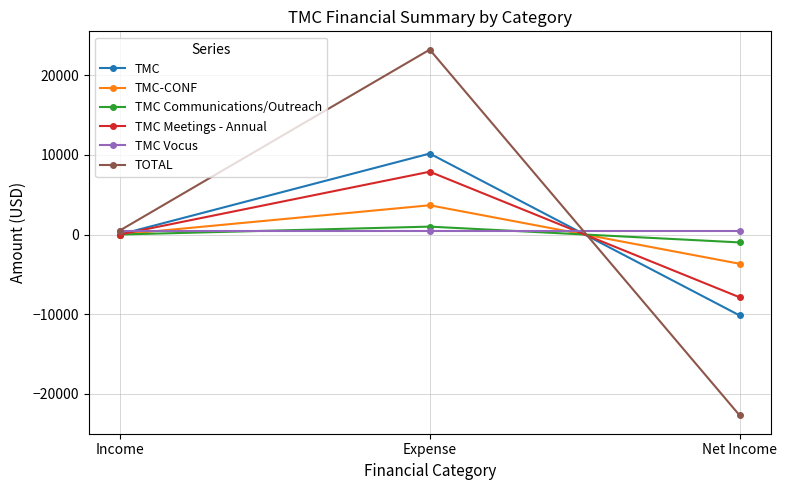

What is the sum of the TOTAL values at Net Income and Income?

-22189.6